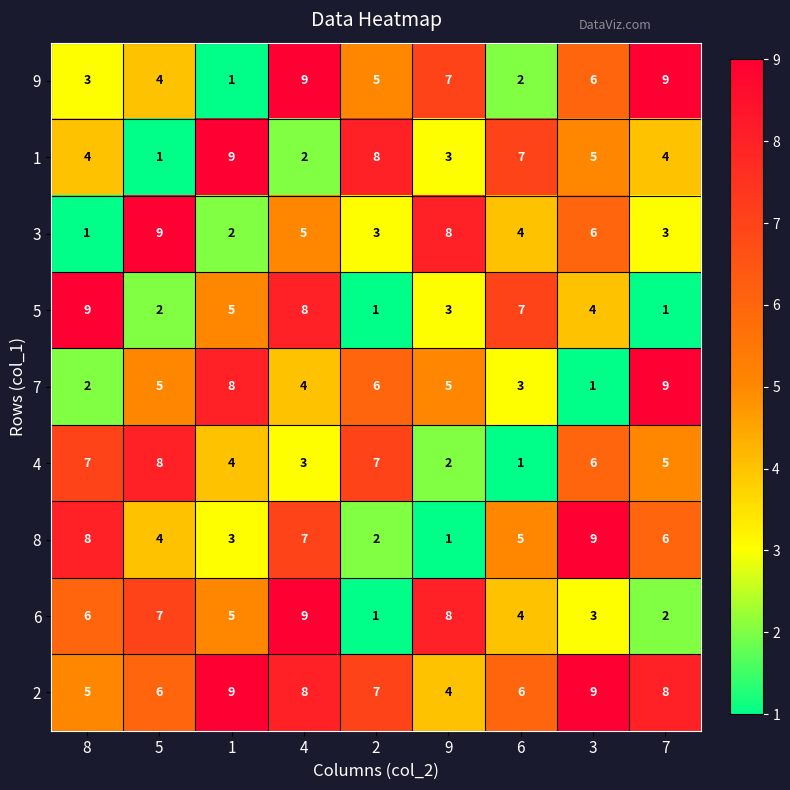

At which category is the sum across all series the highest?

4